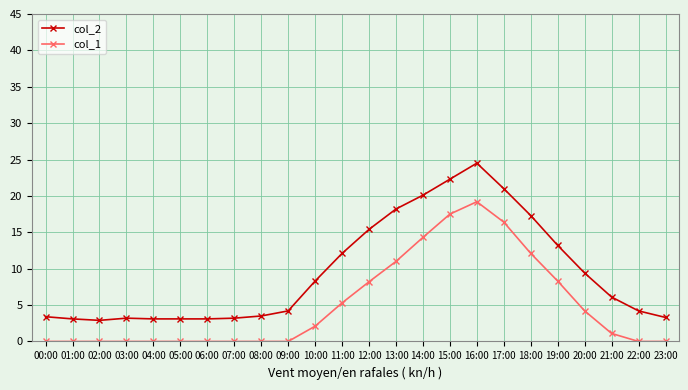

What is the highest value of the col_2 series?

24.5